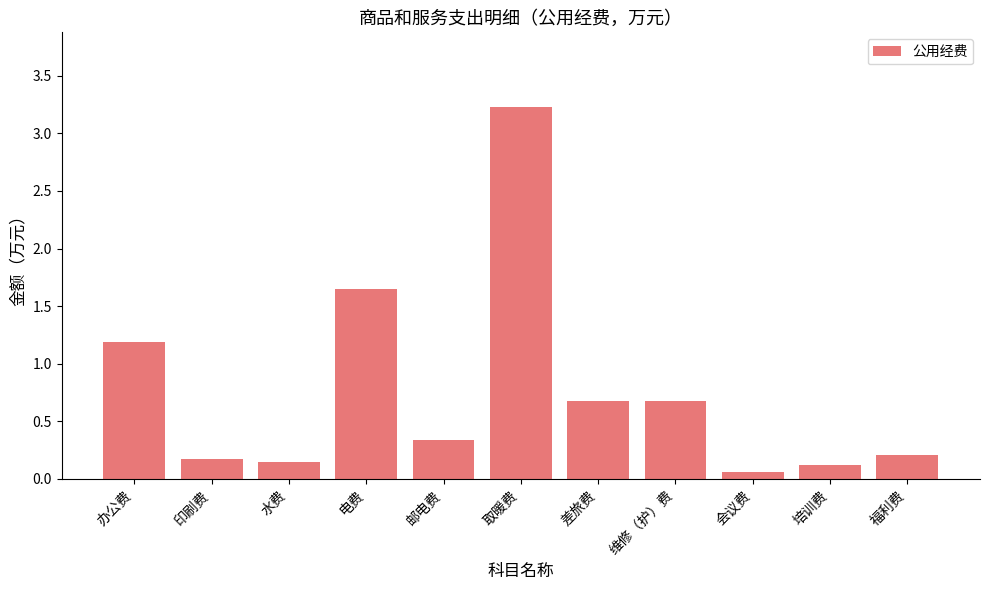

The value at 水费 is 0.1. True or false?

True